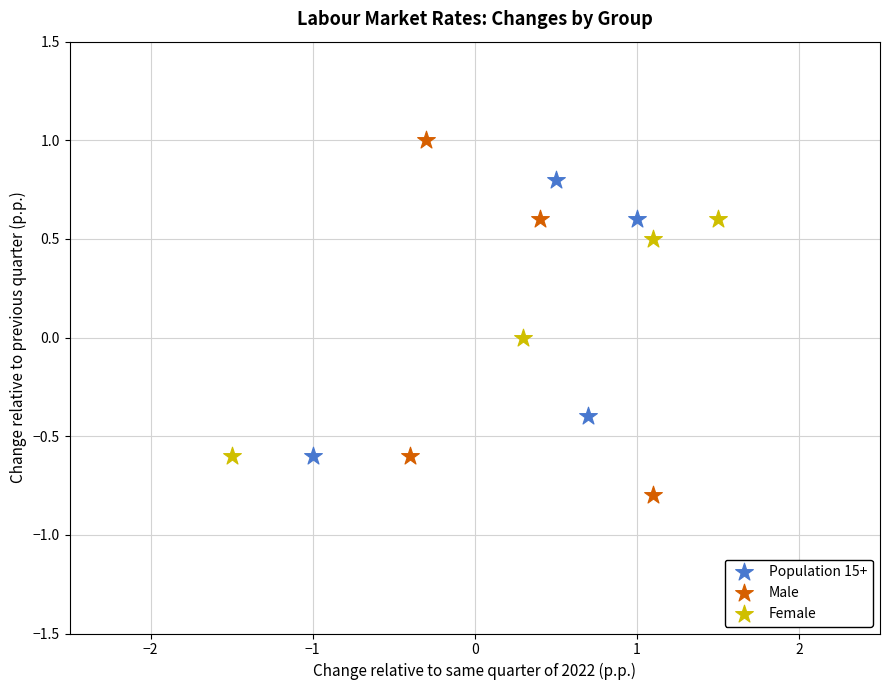

Which series contains the highest Y value?

Male